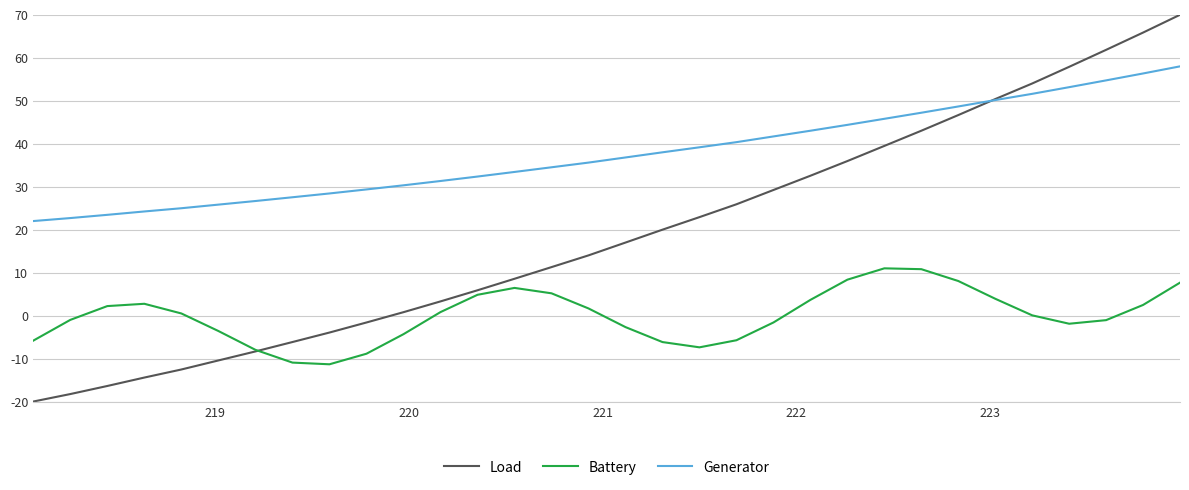

What is the difference between the second highest and second lowest values in the Generator series?

33.6